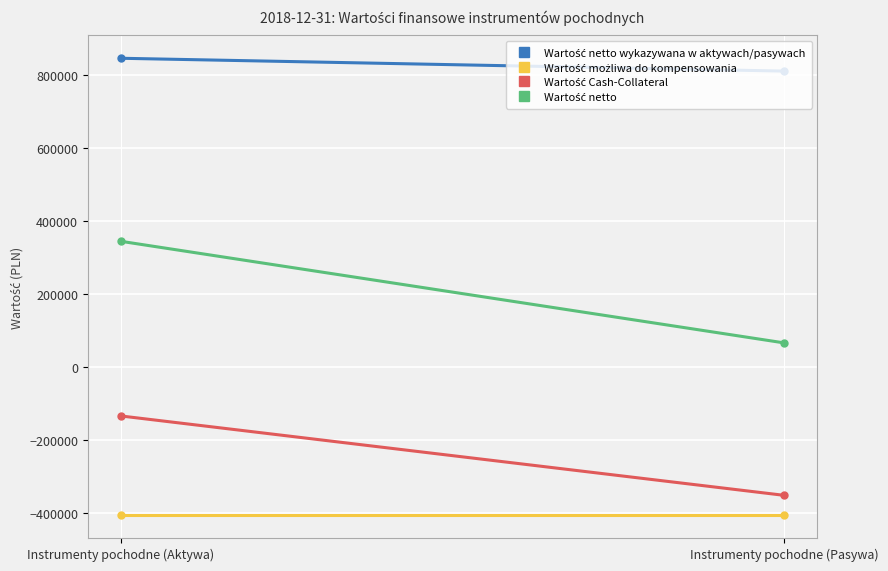

What is the label of the 2nd point from the right?

Instrumenty pochodne (Aktywa)